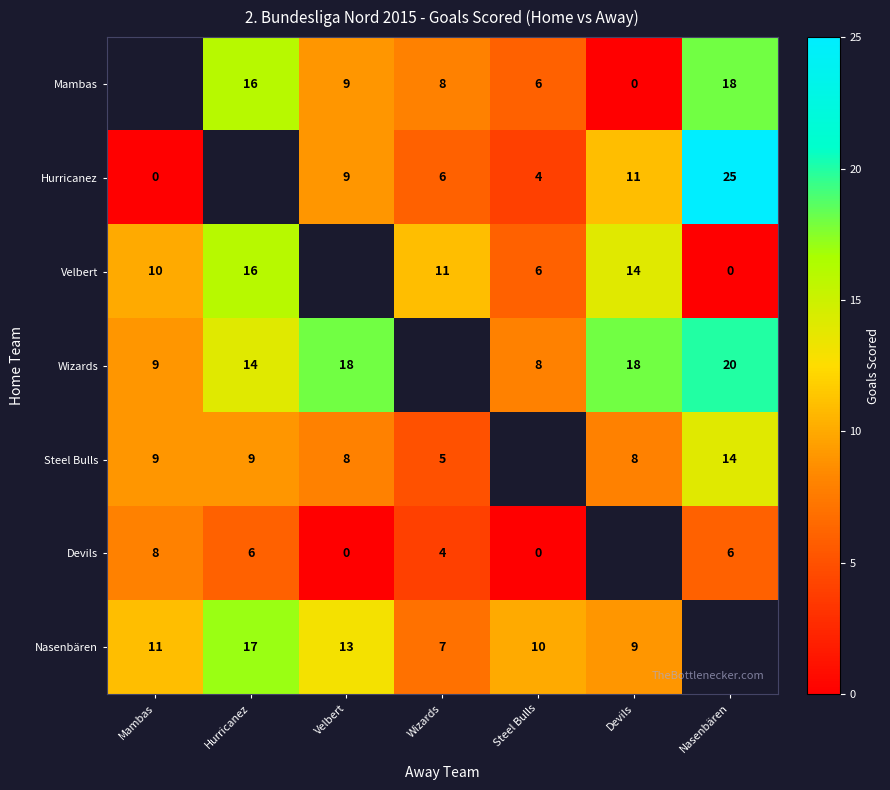

The value of Velbert at Hurricanez is 16. True or false?

True